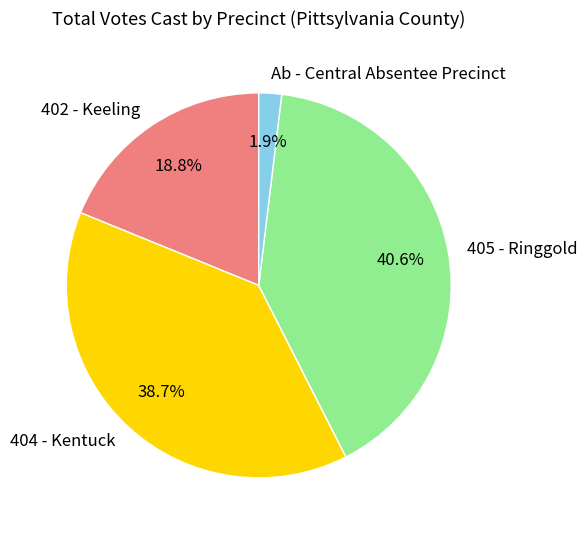

What is the smallest slice in the pie chart?

Ab - Central Absentee Precinct